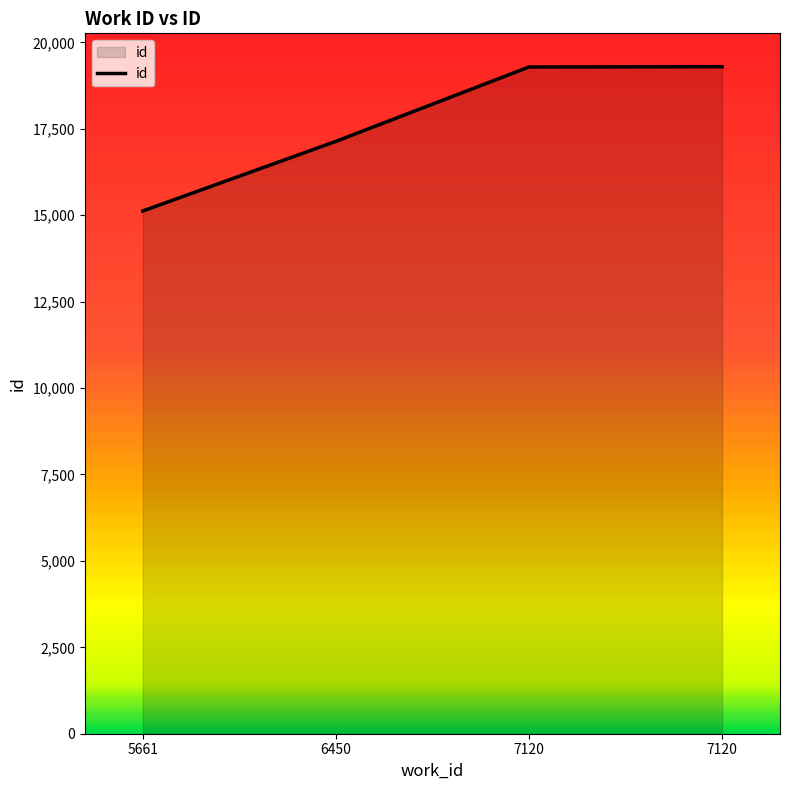

Does the chart display data point markers on the line(s)?

No